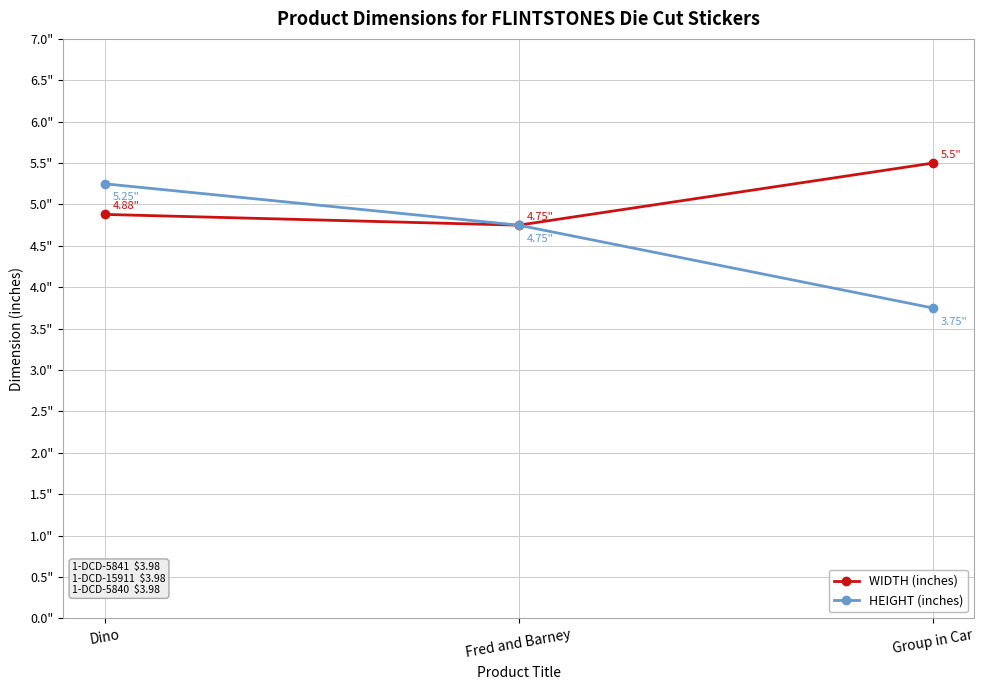

What are all the series names shown in the legend?

WIDTH (inches), HEIGHT (inches)